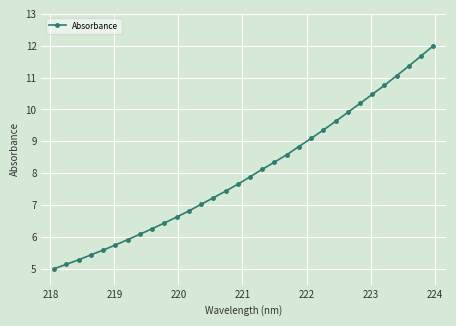

What is the difference between the maximum and second lowest values?

6.9